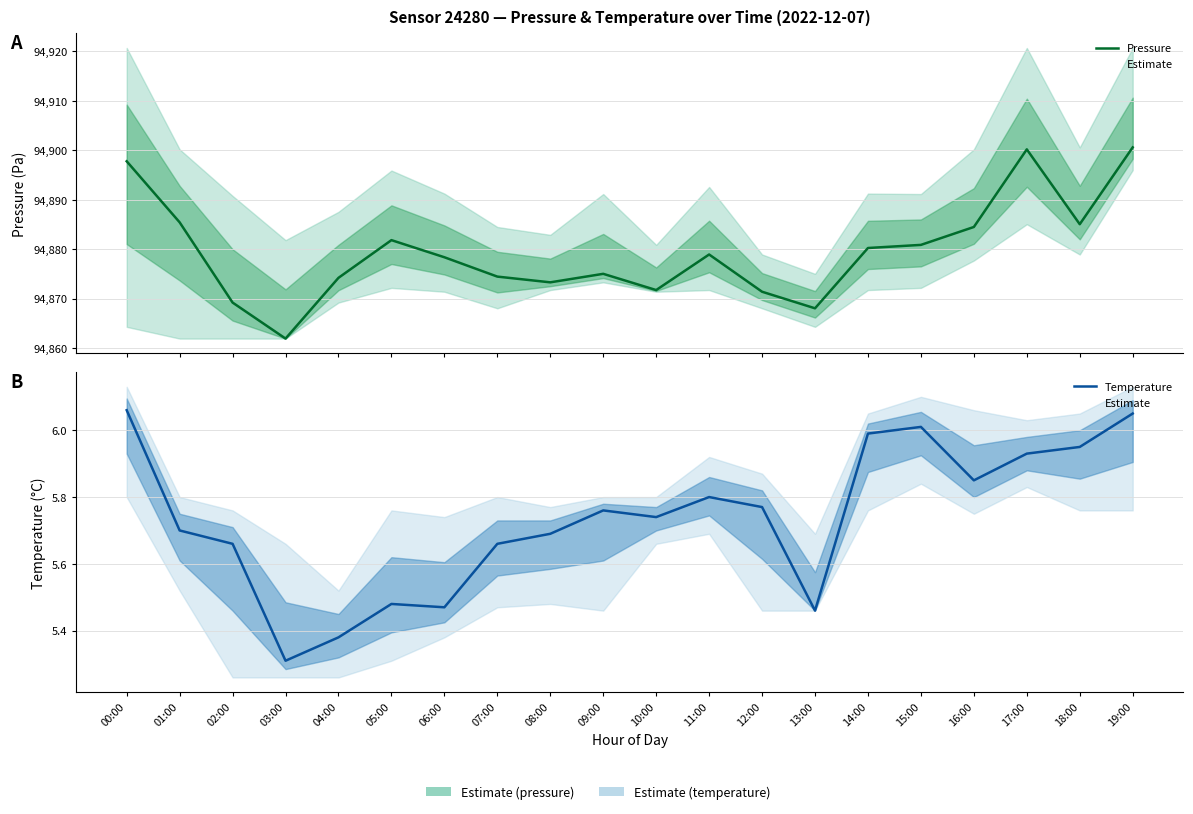

True or false: Pressure and Temperature cross at least once.

False